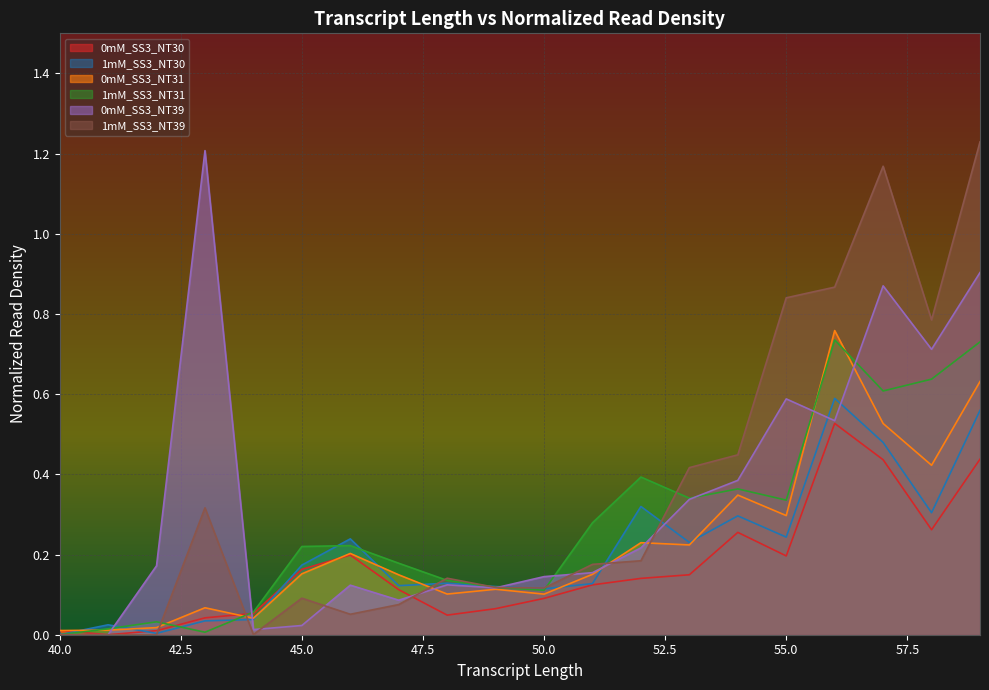

At which category is the sum across all series the highest?

59